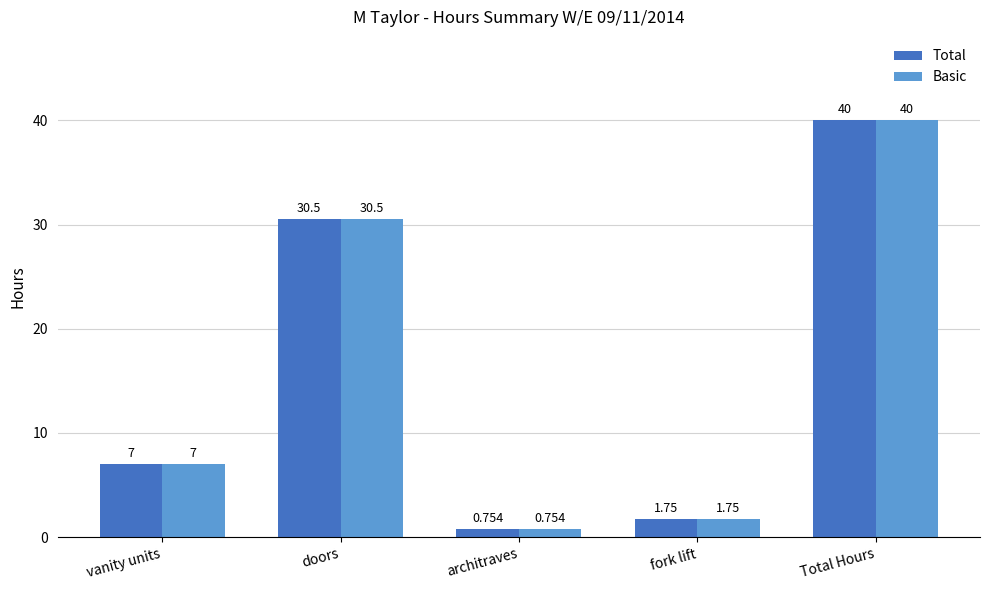

At which category is the sum across all series the highest?

Total Hours